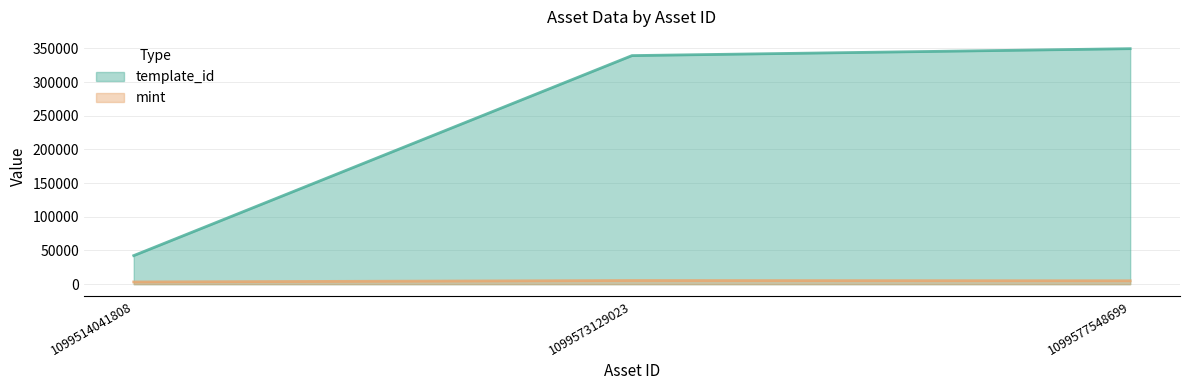

What is the difference between the highest and lowest values at 1099514041808?

39137